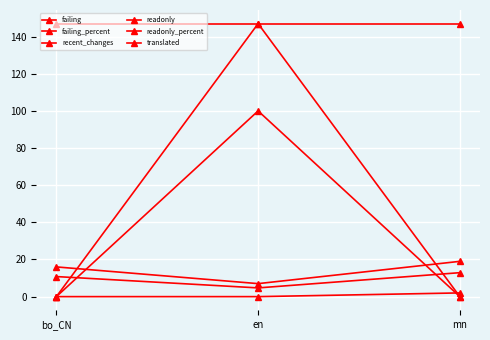

What is the difference between the highest and lowest values at bo_CN?

147.0